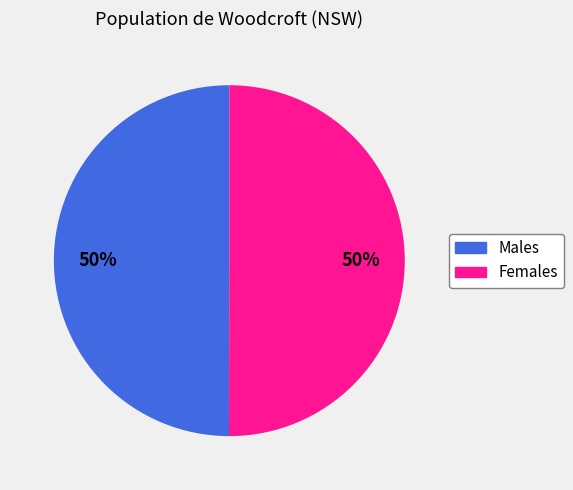

Is the sum of Females and Males greater than half?

Yes